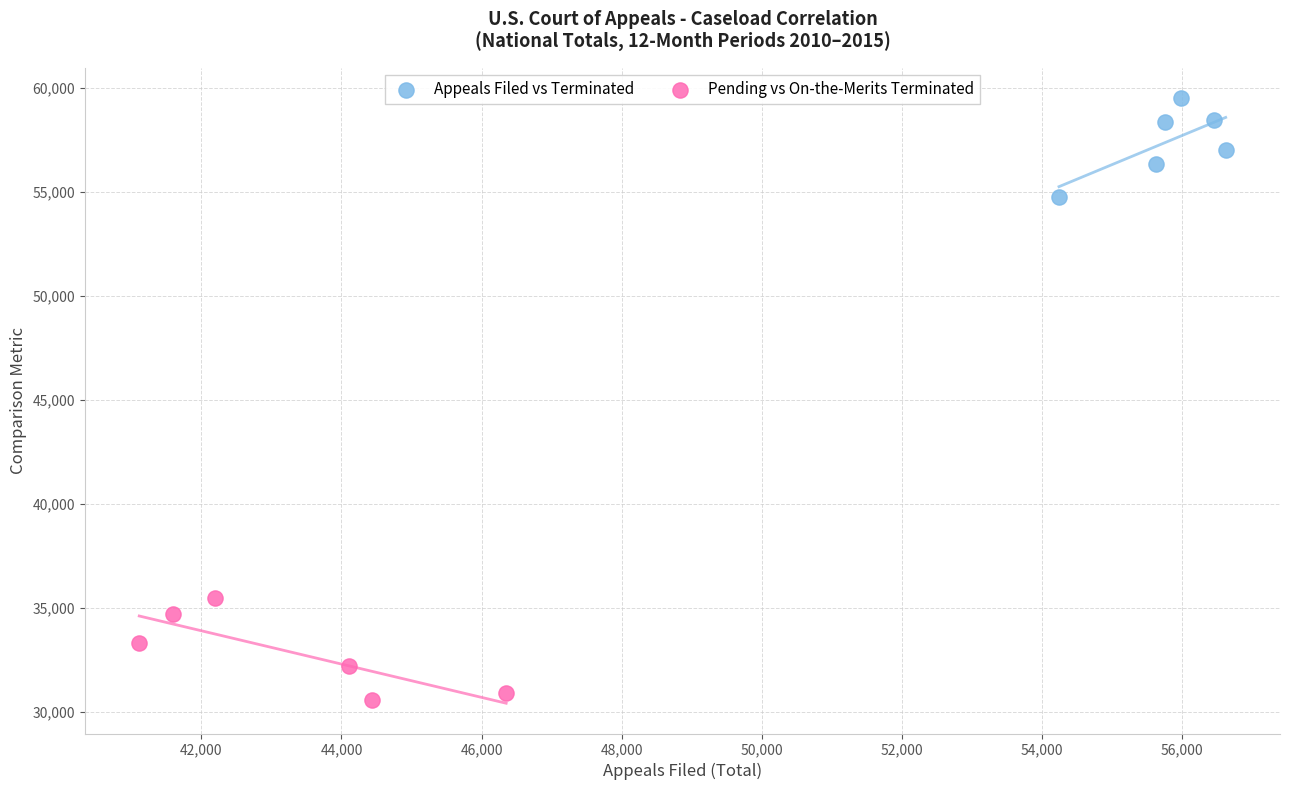

Which series contains the lowest Y value?

Pending vs On-the-Merits Terminated